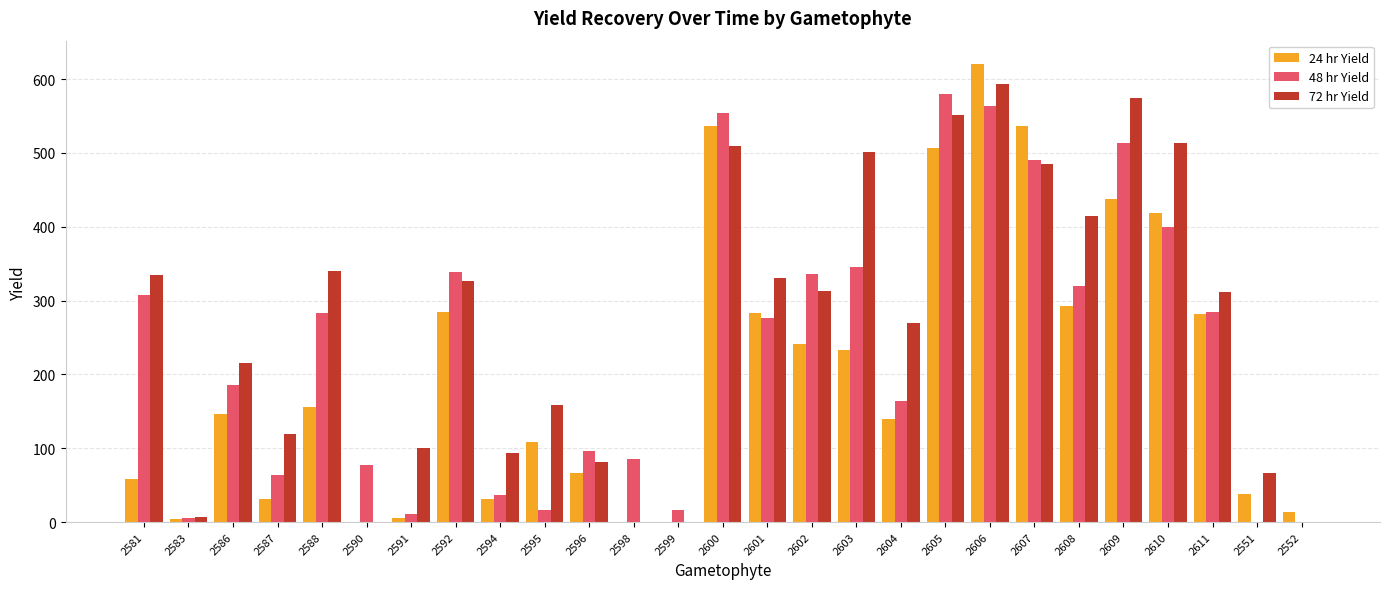

Is it true that 72 hr Yield equals 575 at 2609?

True